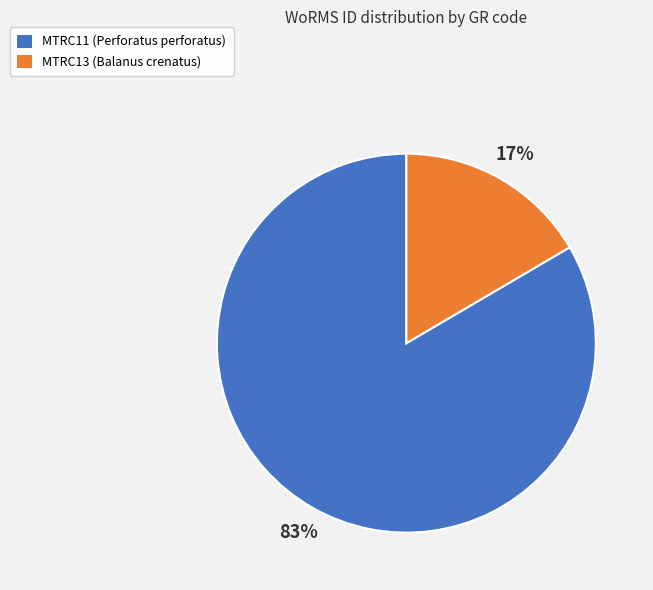

What percentage is the MTRC13 (Balanus crenatus) slice, to the nearest percent?

17%